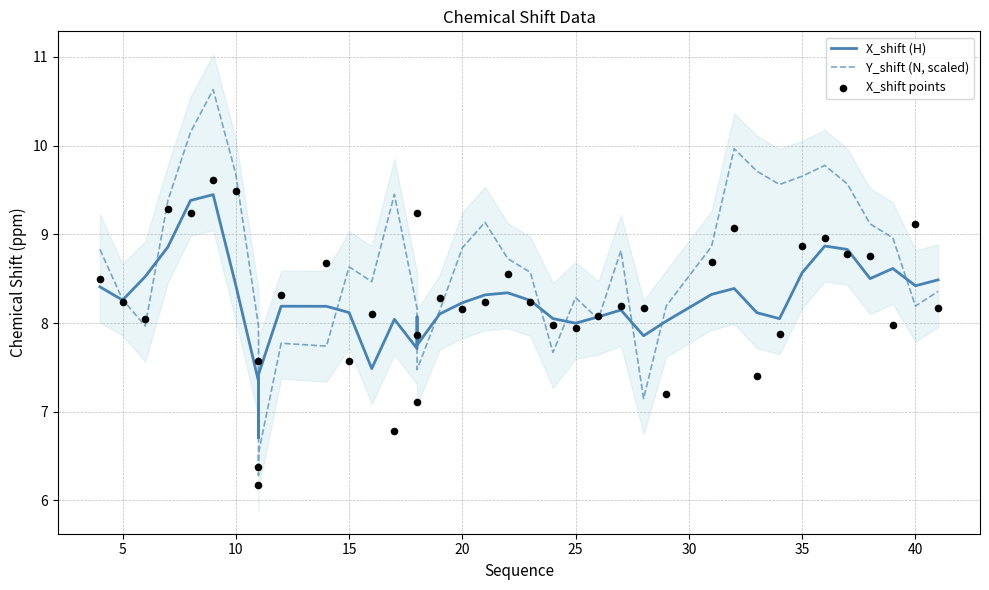

Which series has the largest total across all categories?

Y_shift (N, scaled)